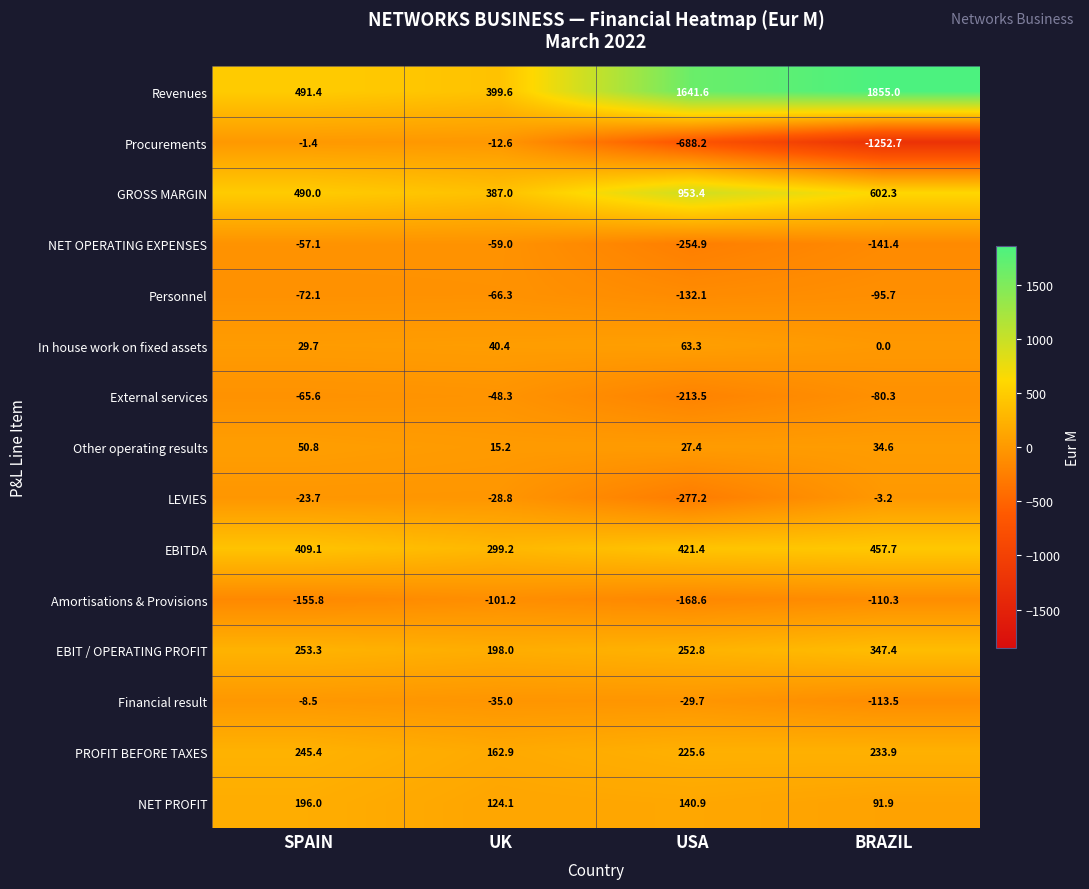

What is the greatest value displayed?

1855.0